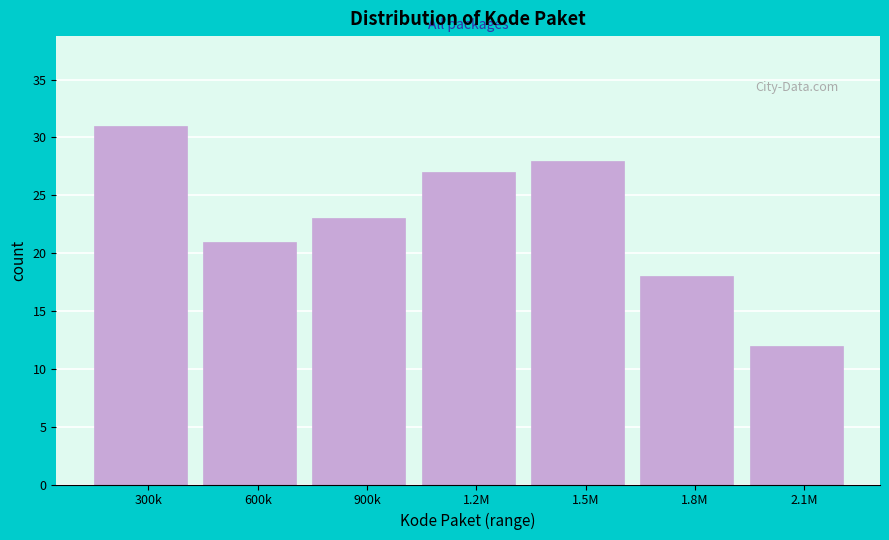

Reading right to left, list all the values displayed in this chart.

2.1M=12	1.8M=18	1.5M=28	1.2M=27	900k=23	600k=21	300k=31